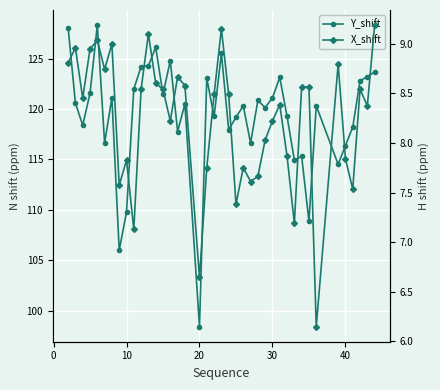

True or false: Y_shift has a value of 45.4 at 20.

False